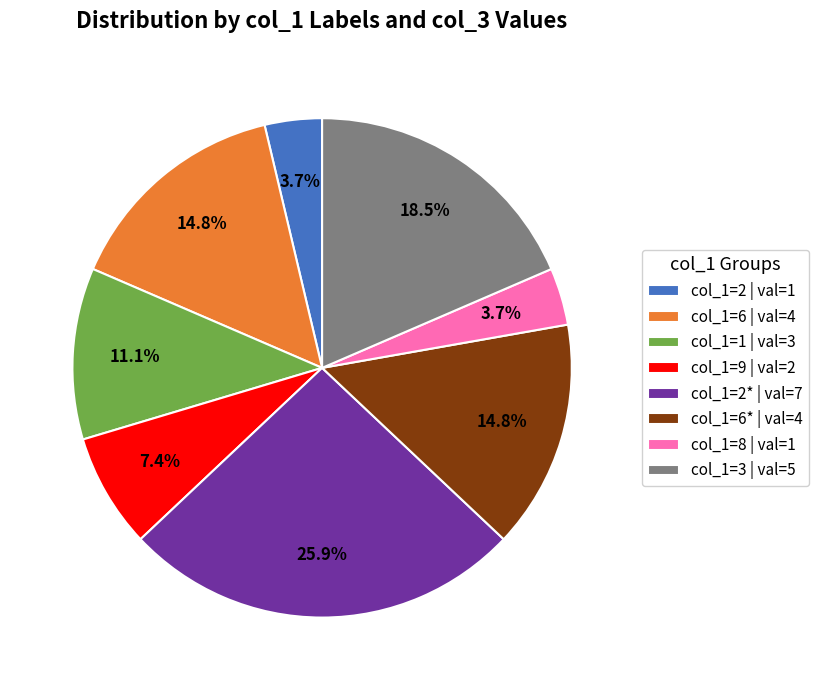

How many segments does this pie chart have?

8